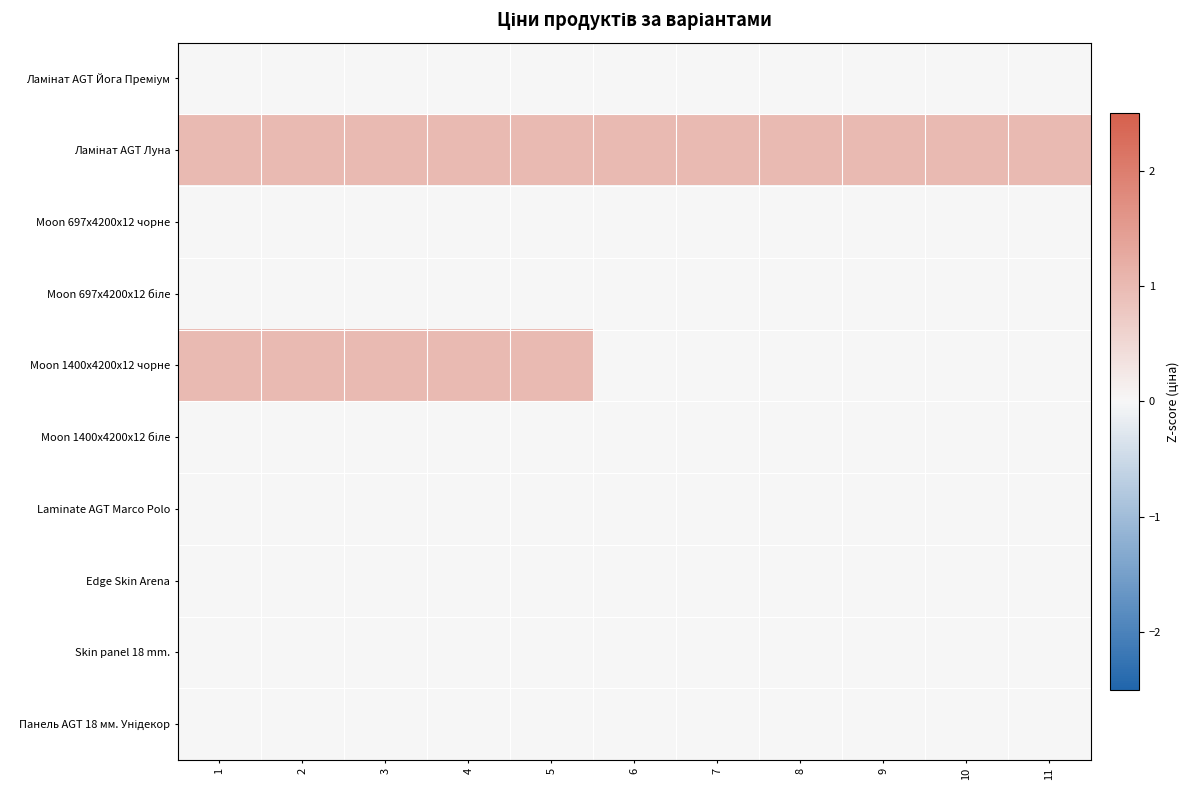

At which category is the sum across all series the highest?

1